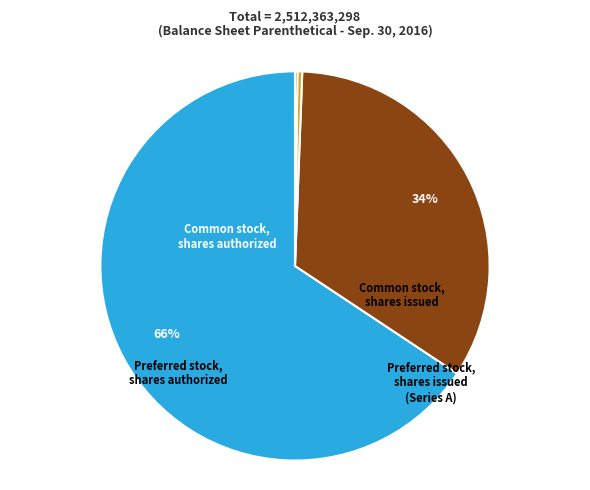

Count the number of slices in the pie.

4